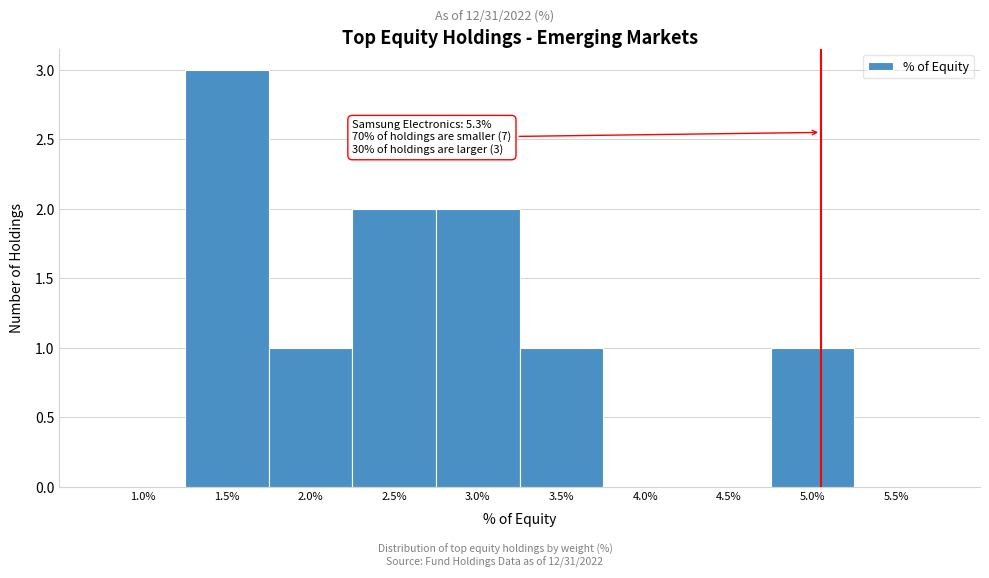

Reading left to right, what are all the values shown in this chart?

1.0%=0	1.5%=3	2.0%=1	2.5%=2	3.0%=2	3.5%=1	4.0%=0	4.5%=0	5.0%=1	5.5%=0